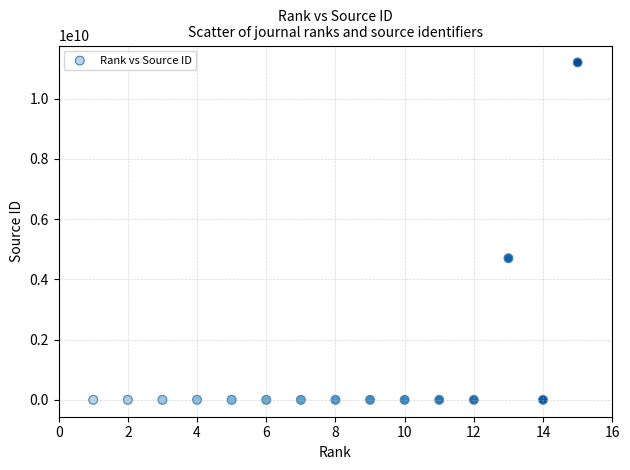

What is the range of Y values (max minus min)?

11200140603